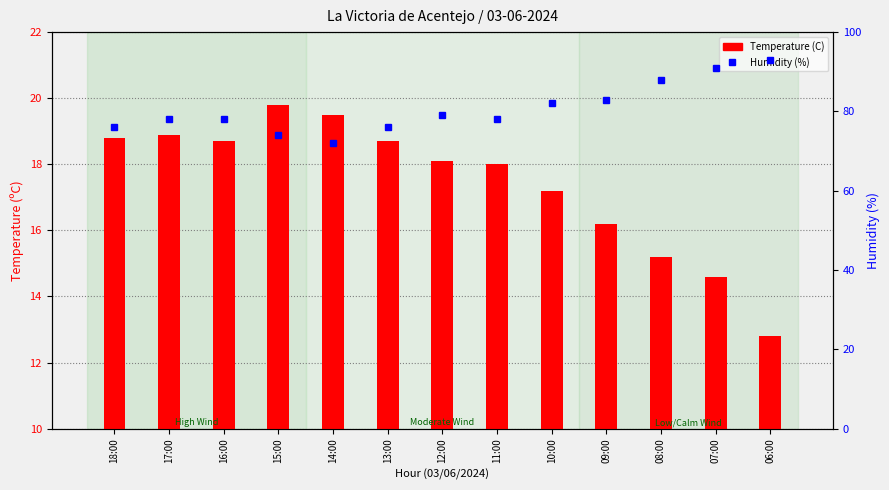

How many groups of bars are there?

13